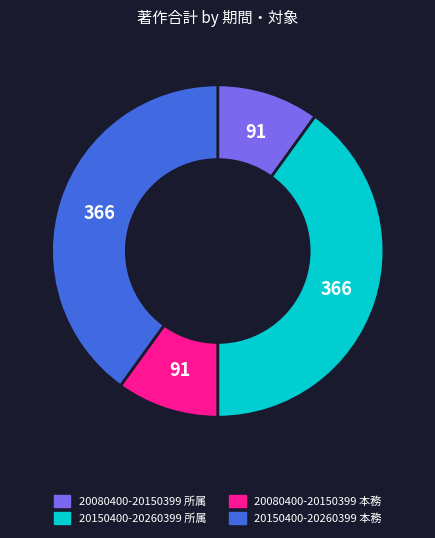

Do 20080400-20150399 所属 and 20080400-20150399 本務 together represent more than half of the pie?

No